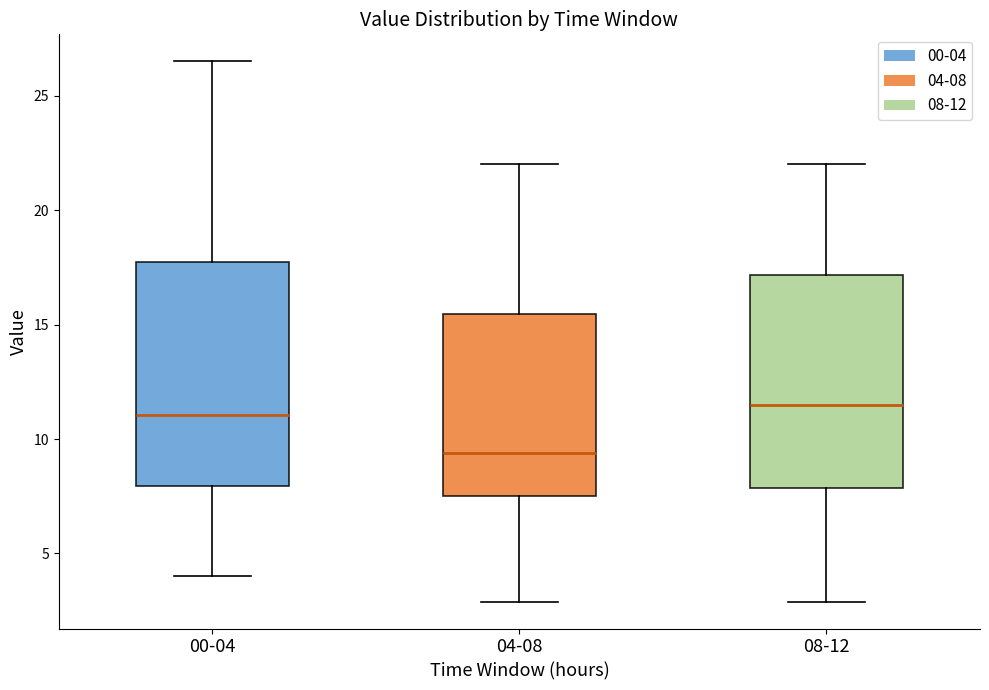

Where does the median line of the box for 04-08 sit on the y-axis? The values are not printed on the chart, so give them approximately, as read against the axis.

9.5